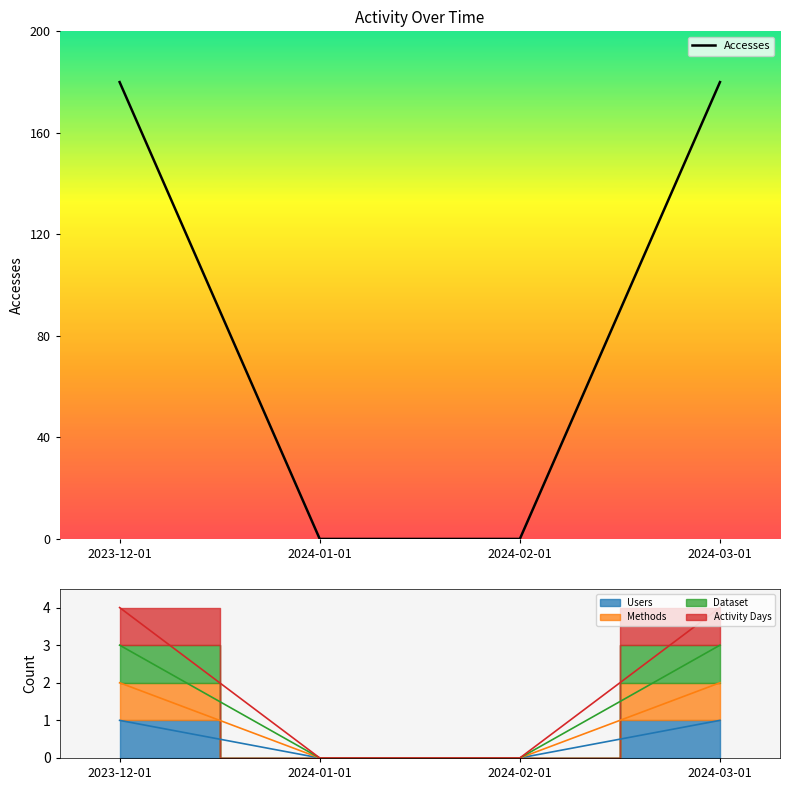

Does the chart display data point markers on the line(s)?

No